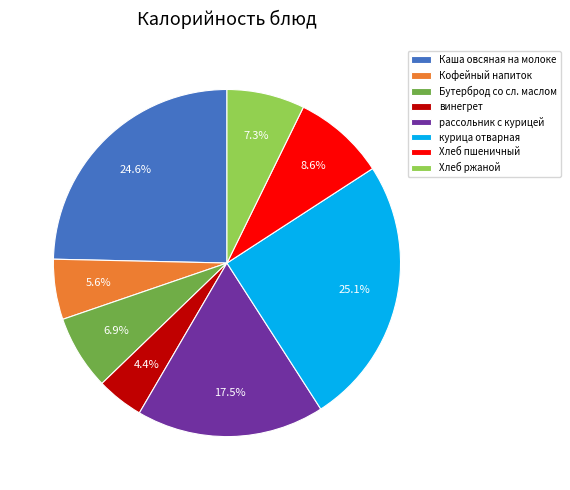

Which has a higher value, курица отварная or Бутерброд со сл. маслом?

курица отварная